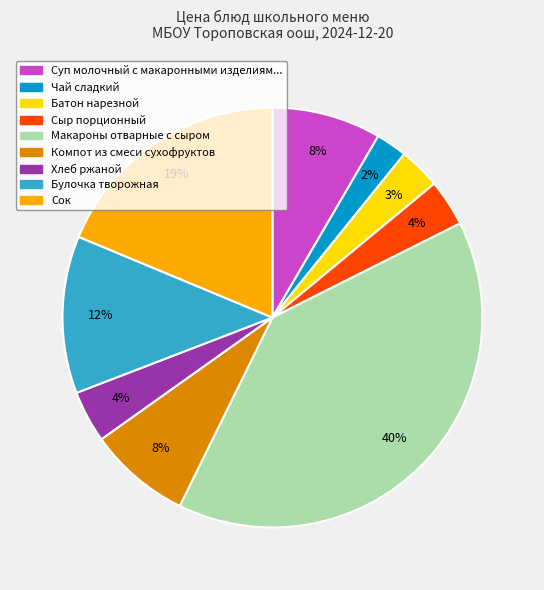

Is there any slice that represents more than half of the pie?

No